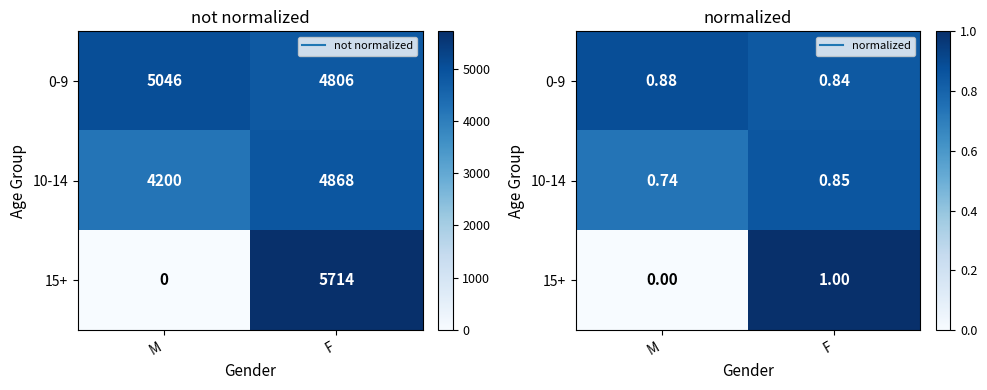

Rank the series by their maximum value, from lowest to highest.

10-14, 0-9, 15+